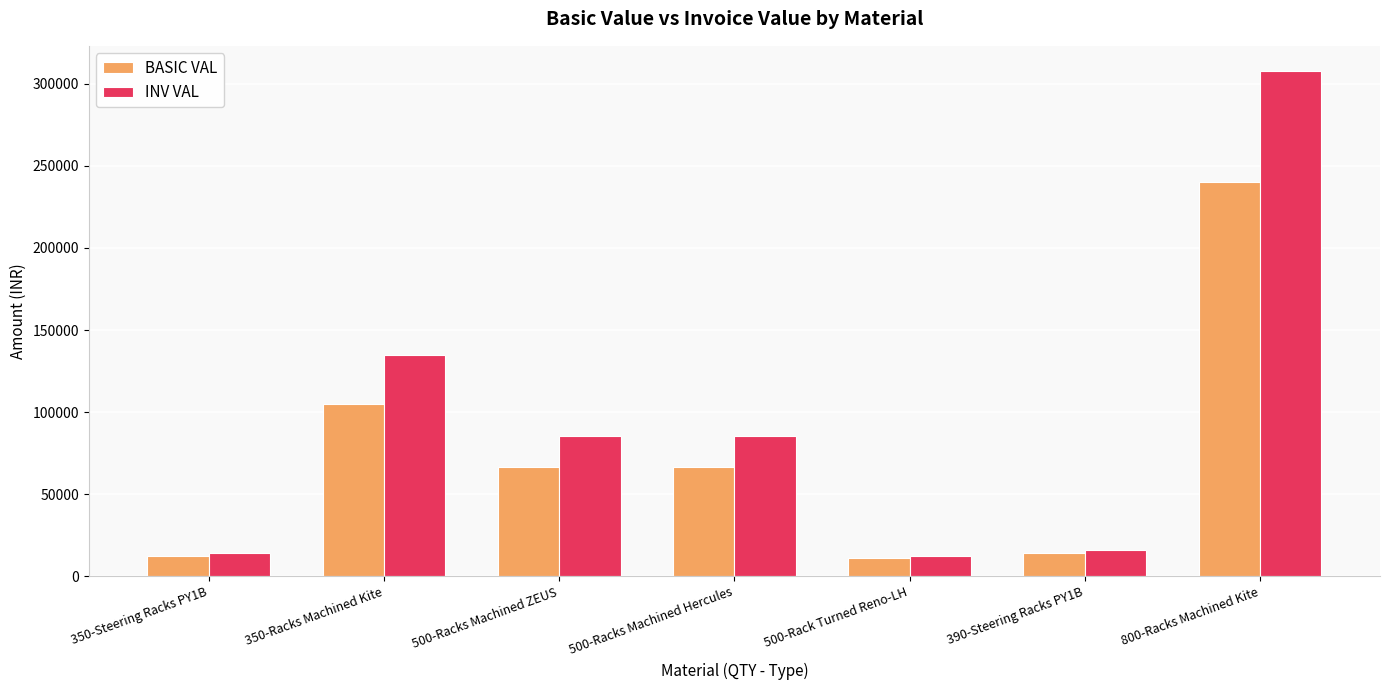

What are all the series names shown in the legend?

BASIC VAL, INV VAL